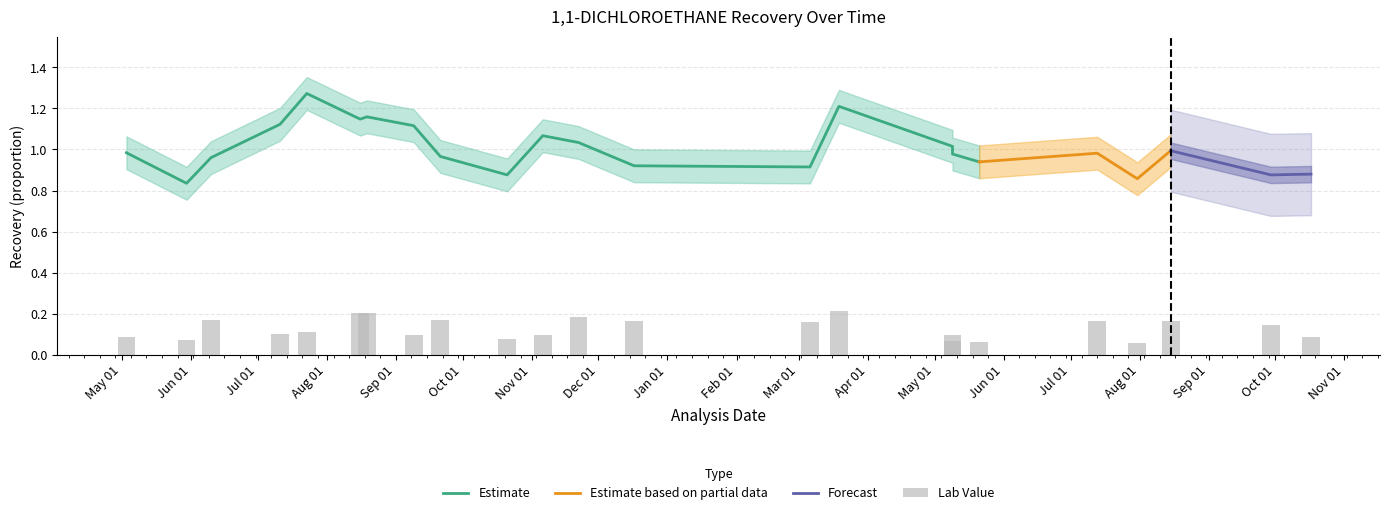

True or false: Mean has a value of 0.9 at 2014-12-17.

True